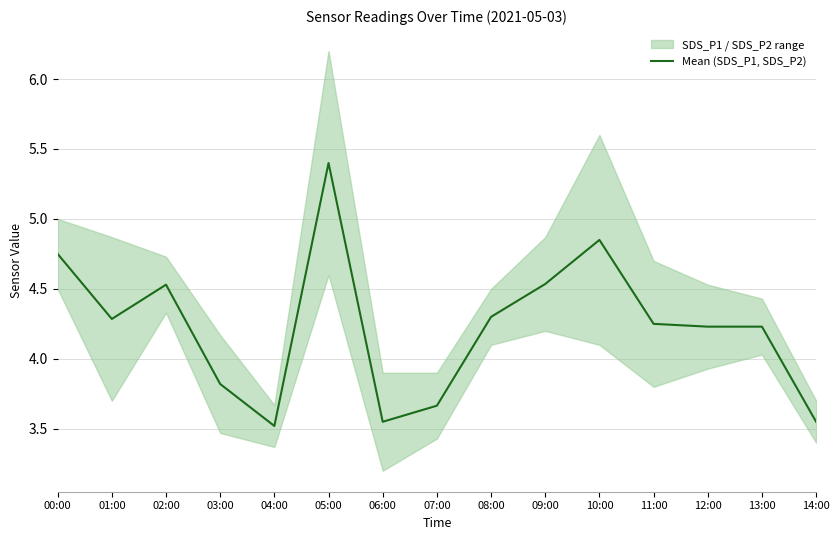

Rank the categories by value from highest to lowest.

05:00, 10:00, 00:00, 09:00, 02:00, 08:00, 01:00, 11:00, 12:00, 13:00, 03:00, 07:00, 06:00, 14:00, 04:00